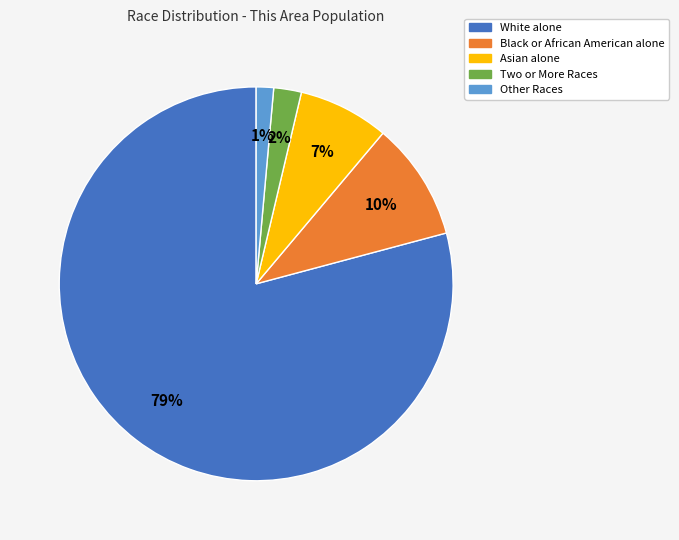

Is there a majority slice in this chart?

Yes